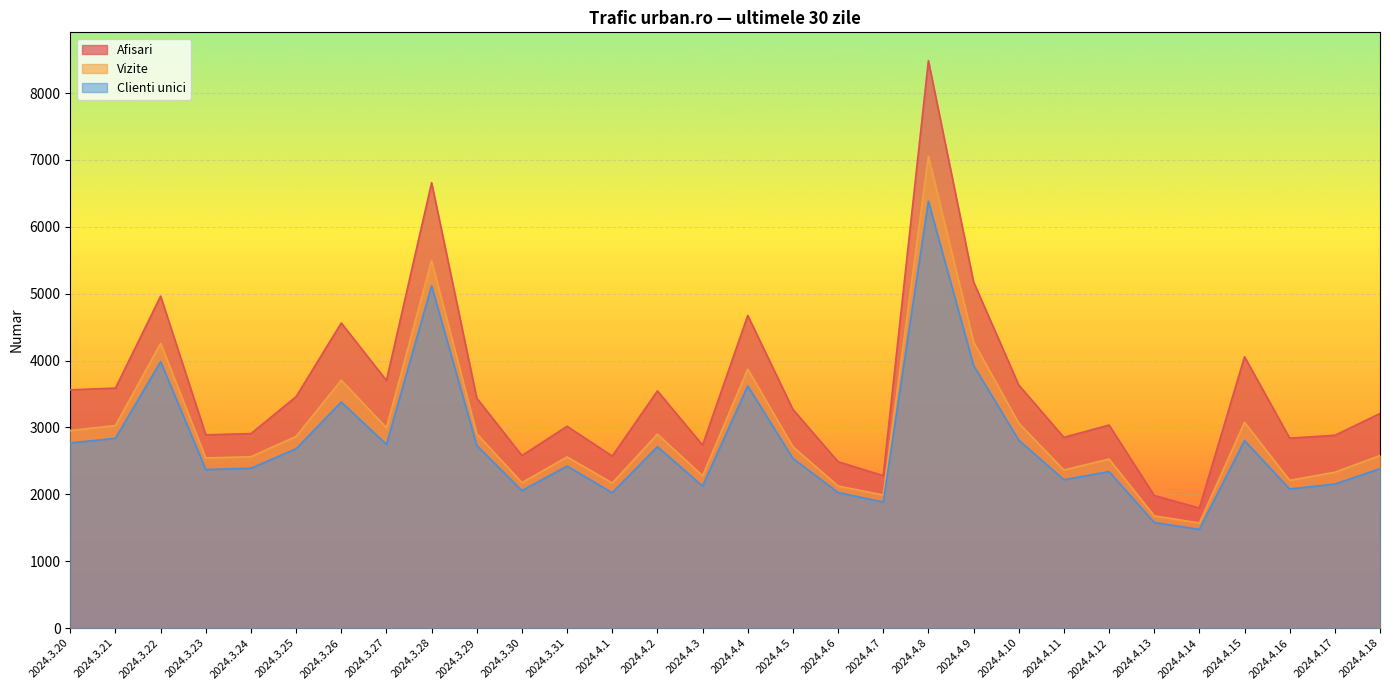

At which label does Clienti unici first exceed 2535?

2024.3.20